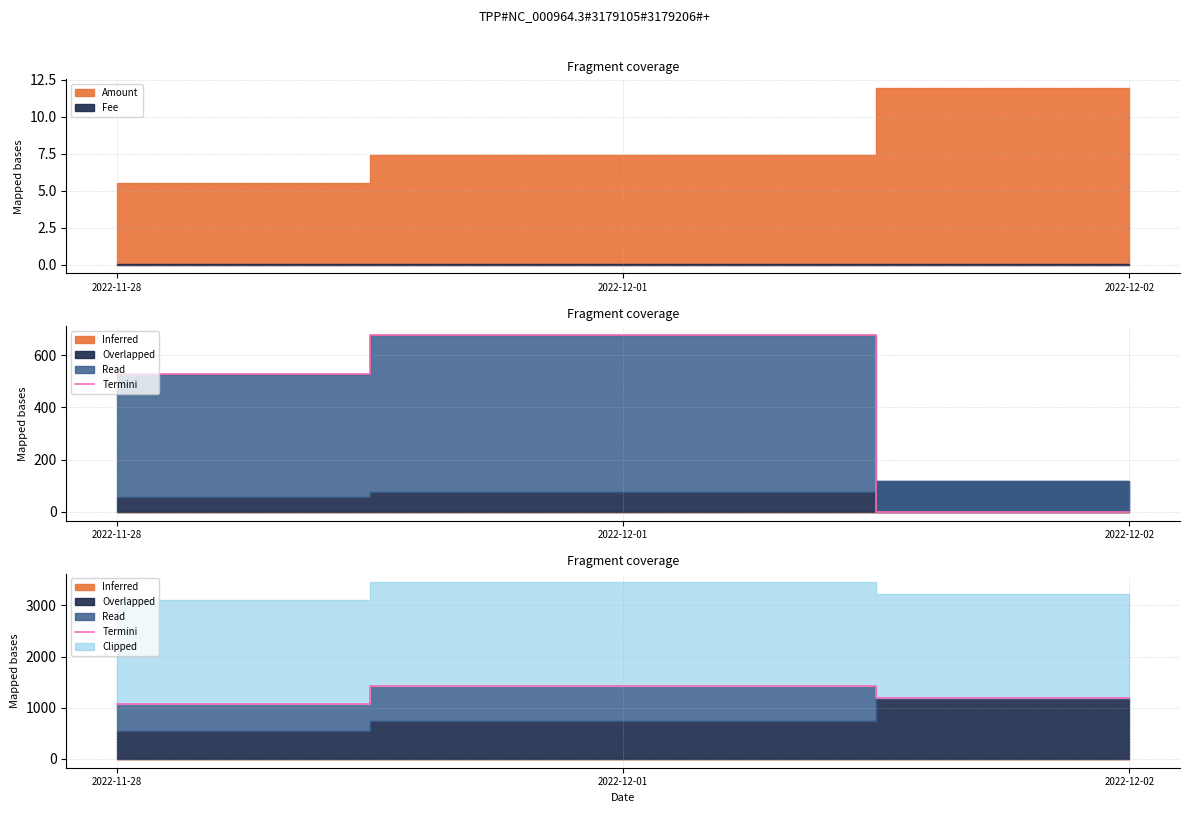

List the labels in order of value, smallest first.

2022-11-28, 2022-12-02, 2022-12-01